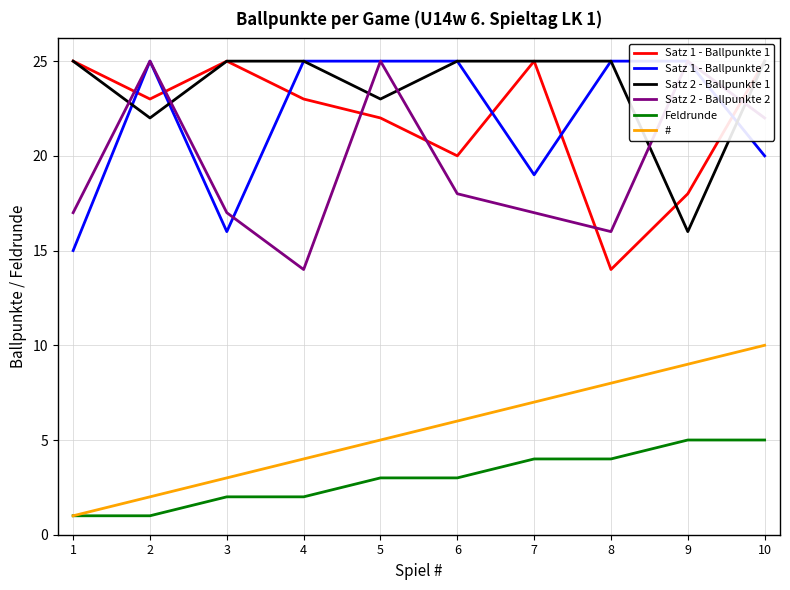

Where is the first local minimum for Satz 1 - Ballpunkte 1?

2